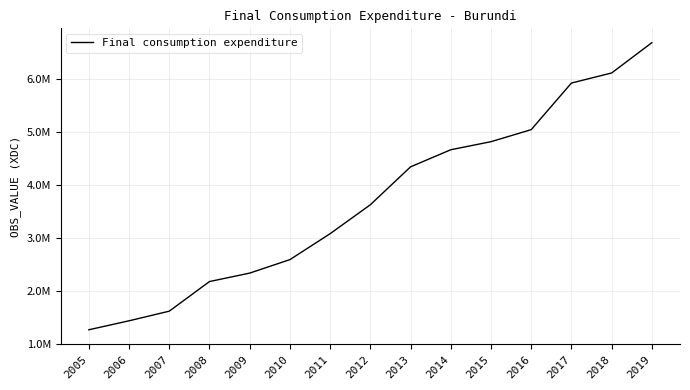

Reading left to right, list all the values displayed in this chart.

1261380	1430600	1612760	2172020	2331860	2586520	3076450	3622870	4338830	4662090	4814360	5041660	5922052	6112311	6684443